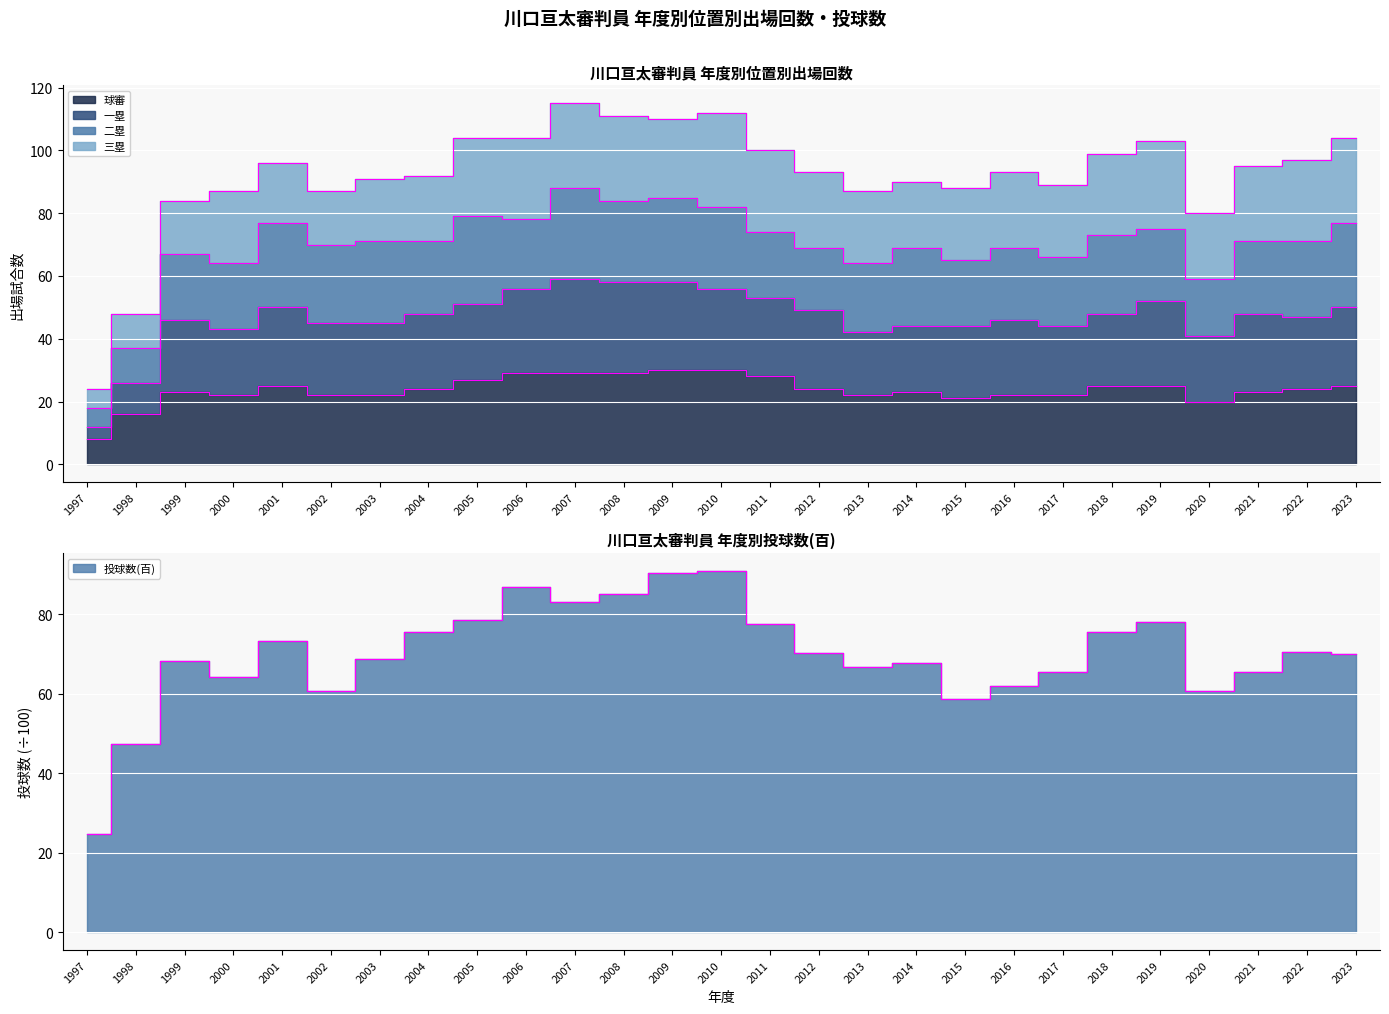

What is the sum of all 一塁 values?

1261.0